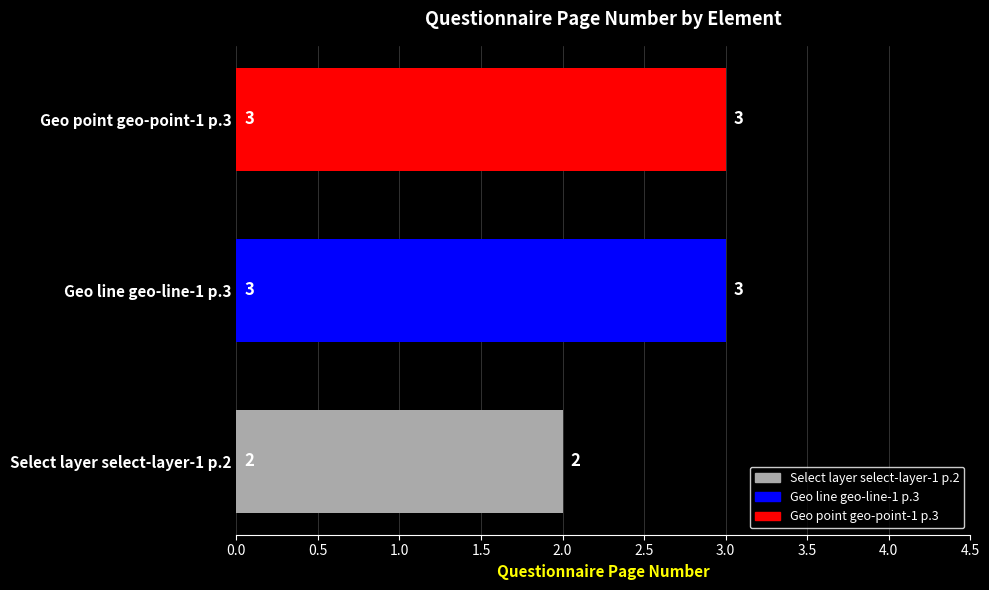

How many series are shown in this chart?

1